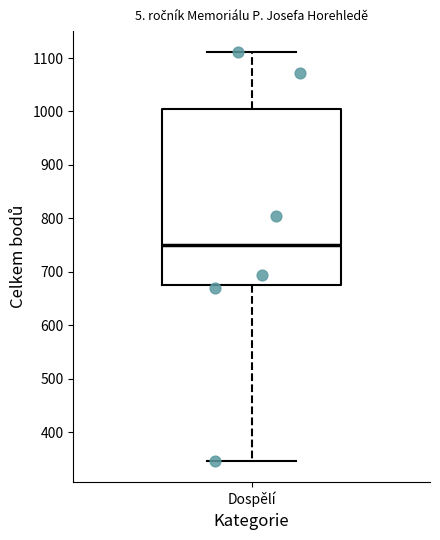

Where does the lower whisker of the box for Dospělí end on the y-axis? The values are not printed on the chart, so give them approximately, as read against the axis.

350